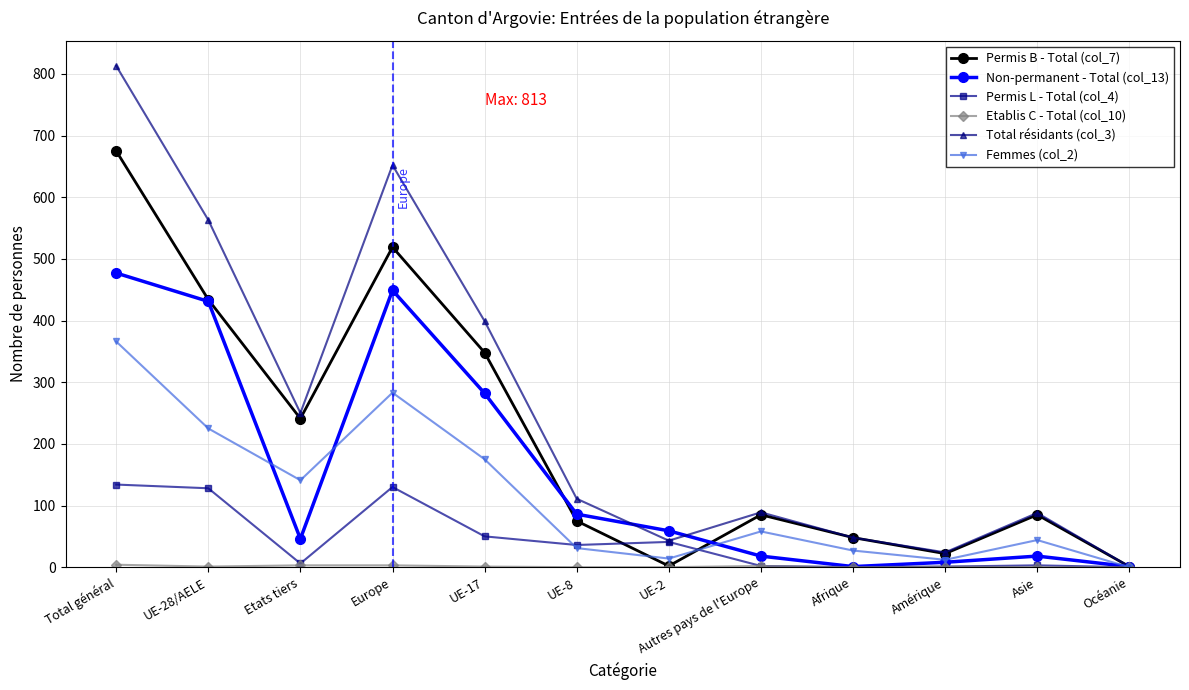

What position from the left is Asie?

11